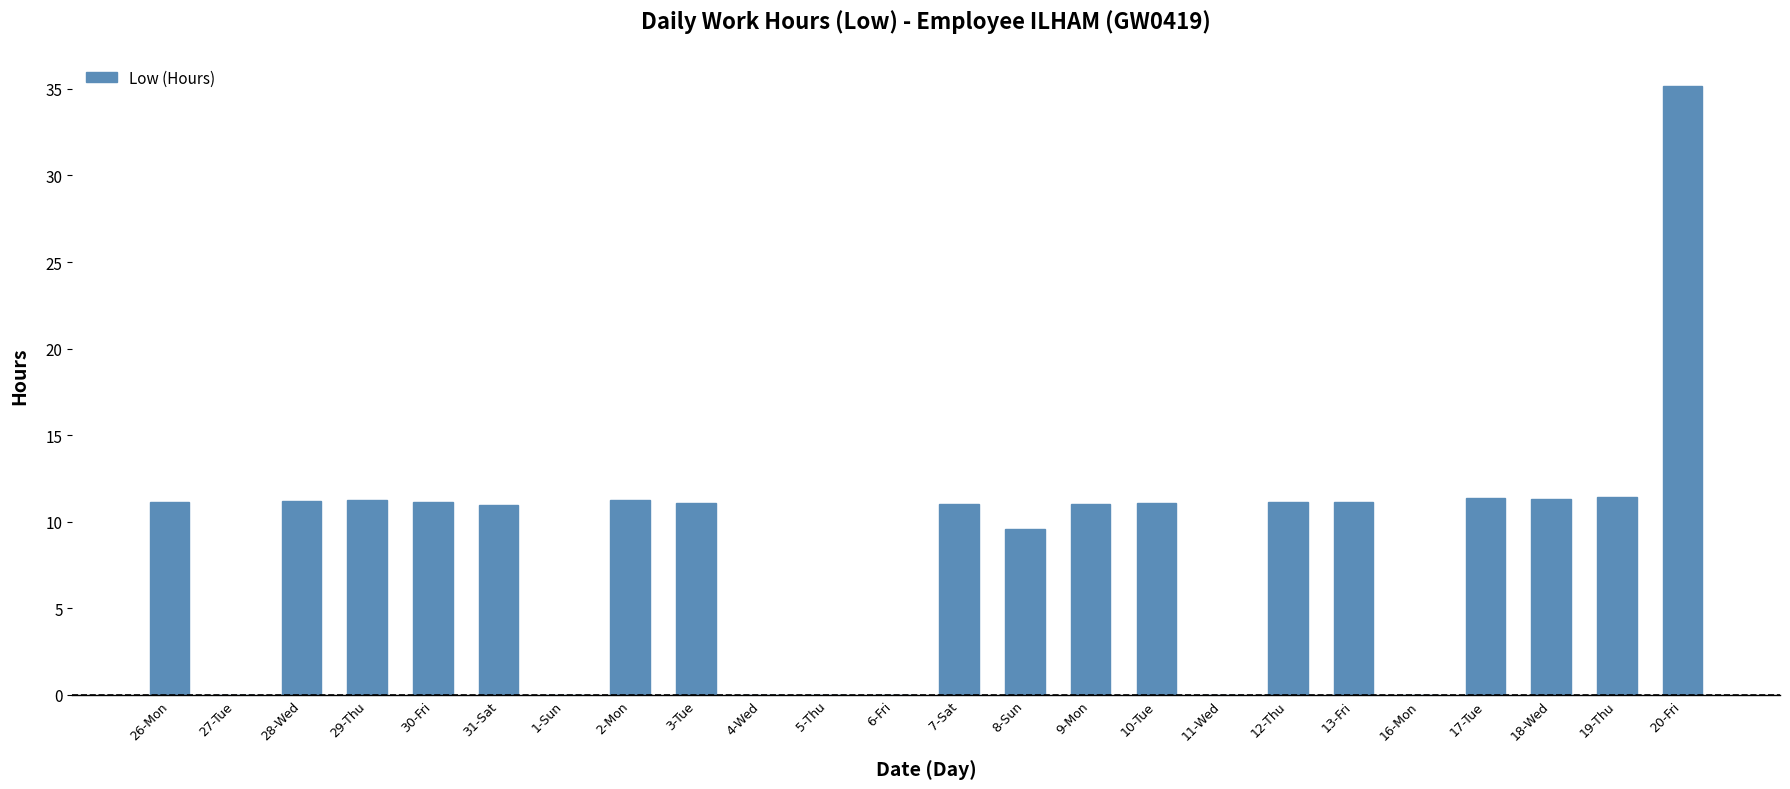

Is it true that the value at 18-Wed is 5.1?

False